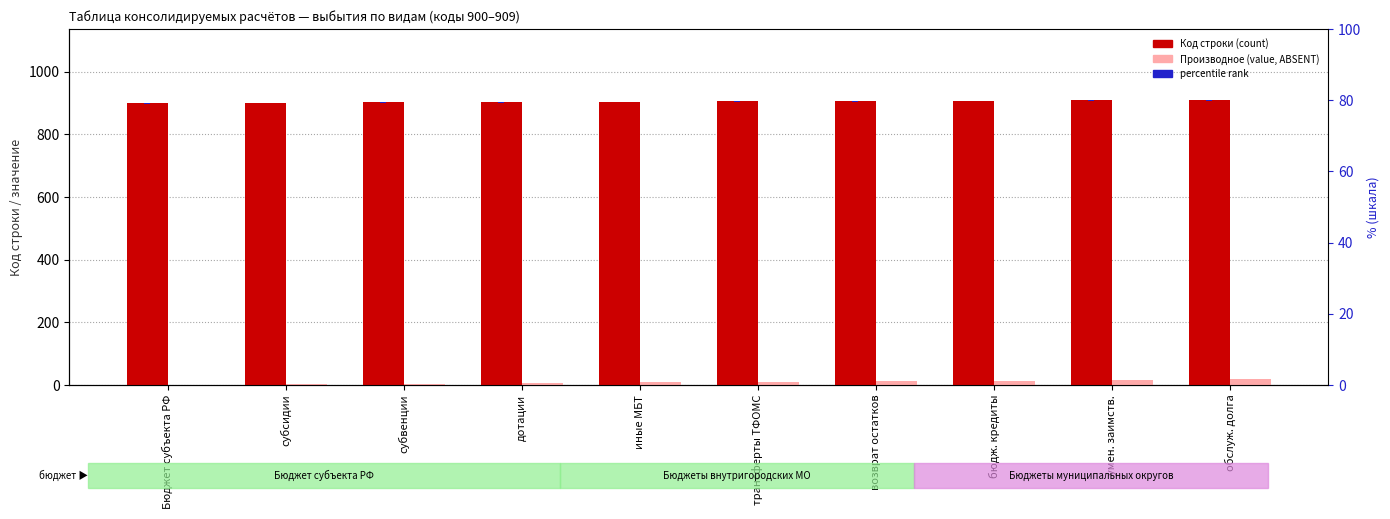

Read the Код строки (count) value at иные МБТ.

904